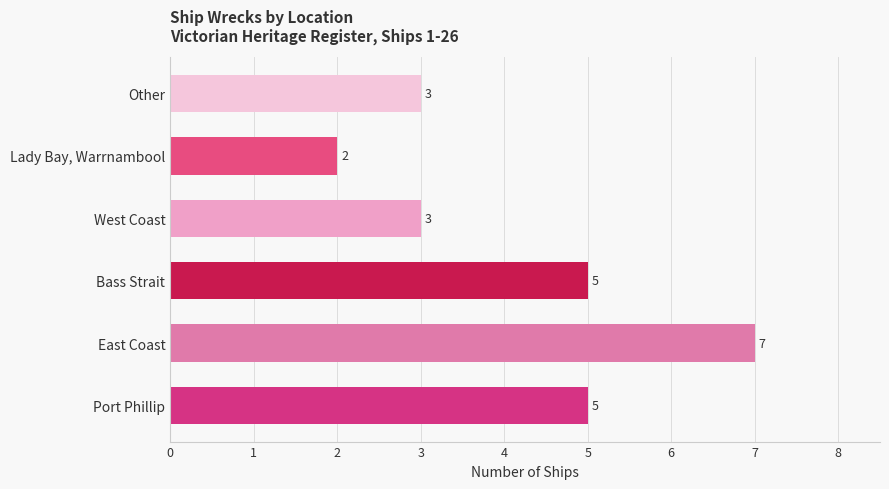

What is the difference between the maximum and minimum values?

5